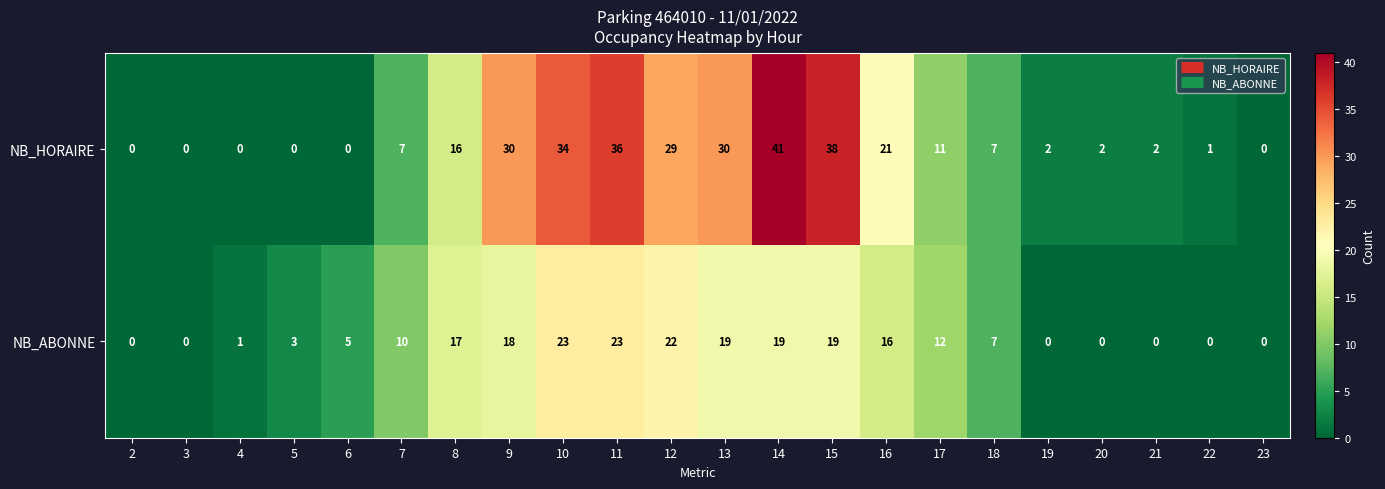

The NB_ABONNE series shows 0 at 3. True or false?

True